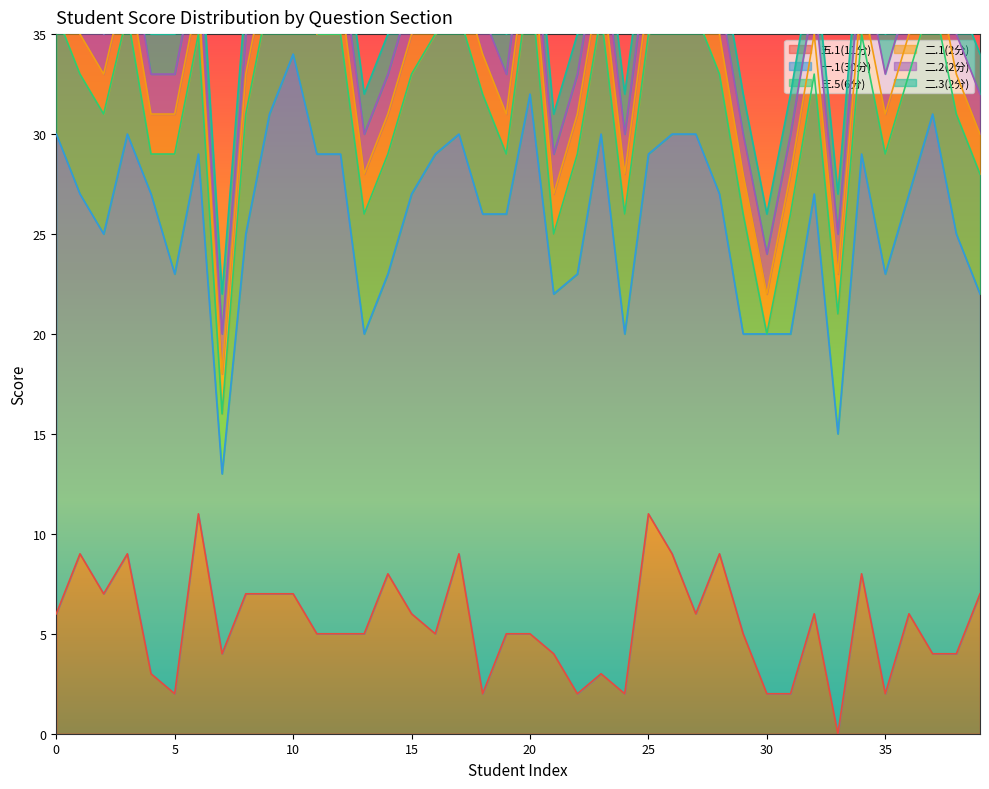

How many data points does each series have?

40